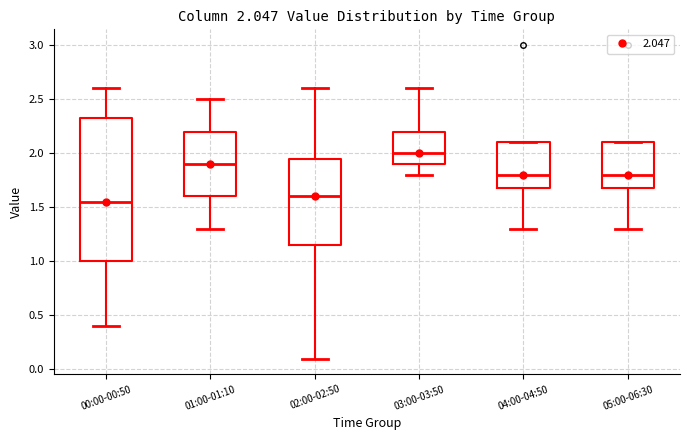

Comparing the boxes themselves (not the whiskers), which one is the tallest?

00:00-00:50